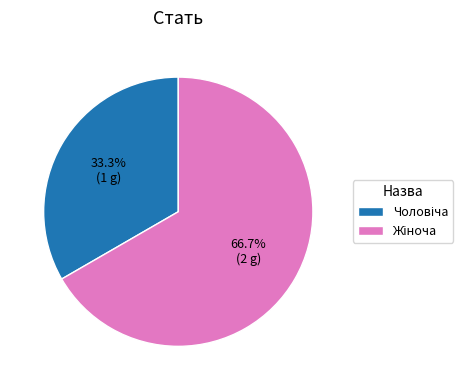

To the nearest percent, what is the average slice percentage?

50%